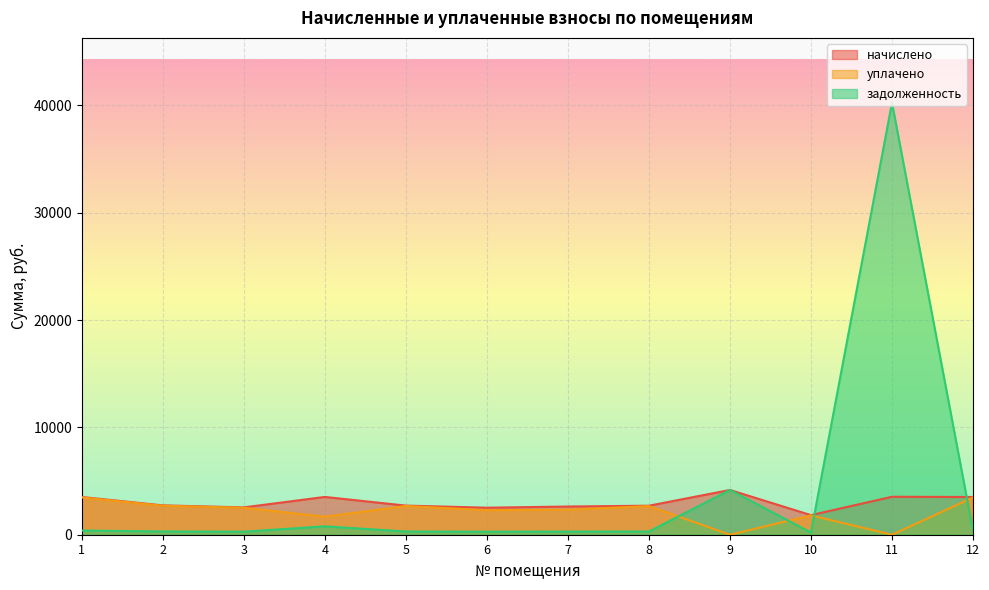

What are all the series names shown in the legend?

начислено, уплачено, задолженность